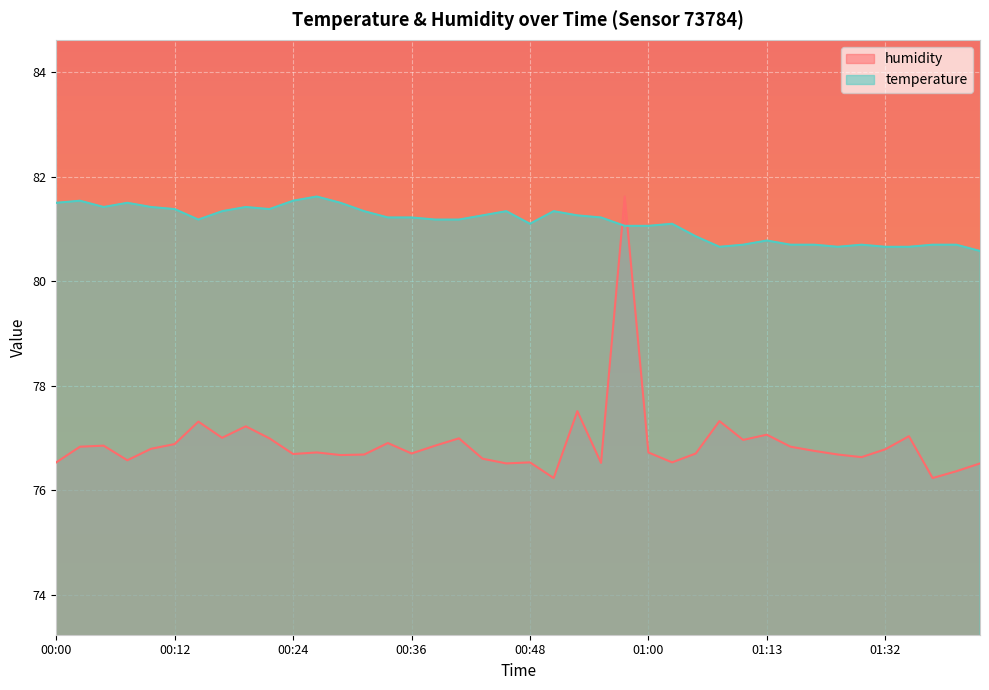

What is the label of the 36th point from the left?

01:32